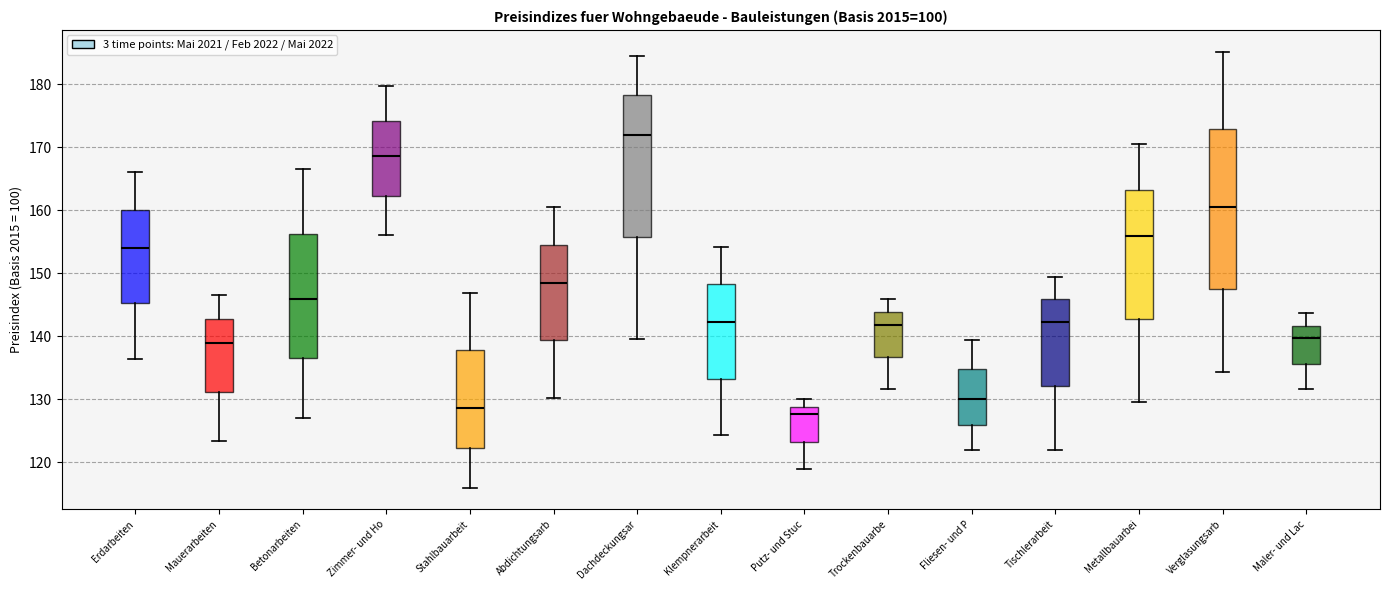

Where does the lower whisker of the box for Betonarbeiten end on the y-axis? The values are not printed on the chart, so give them approximately, as read against the axis.

127